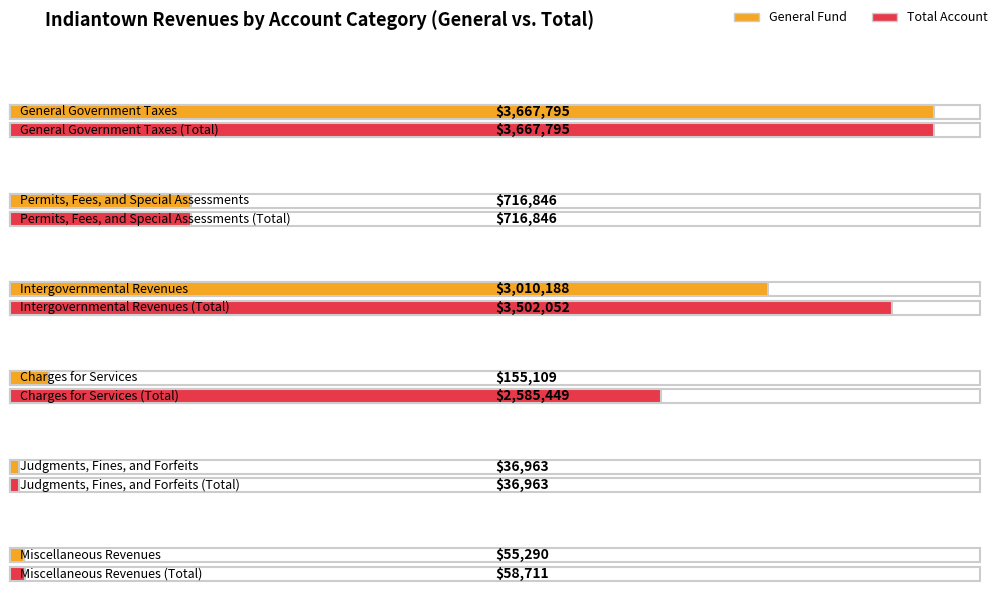

The value of Special Revenue at Permits, Fees, and Special Assessments is 0. True or false?

True